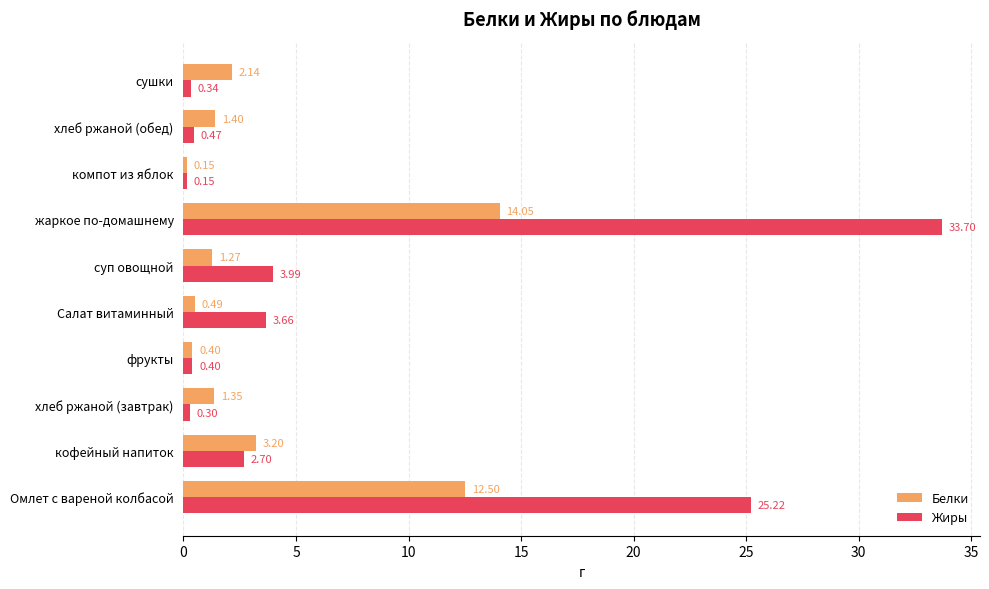

List the series in order of their peak value, lowest first.

Белки, Жиры